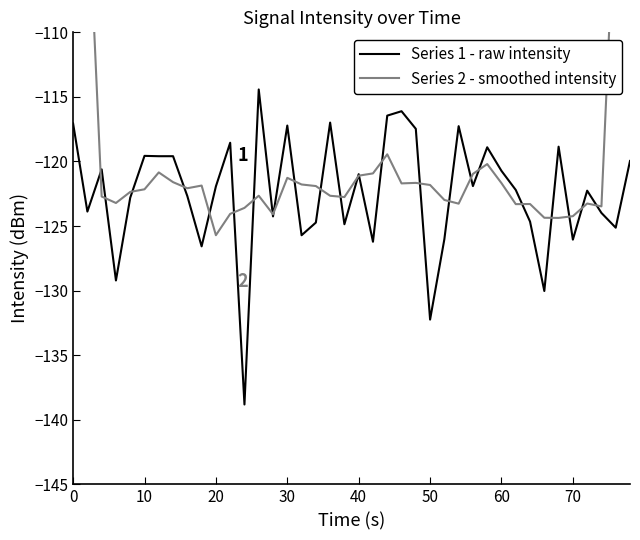

What is the lowest value of the Series 1 - raw intensity series?

-138.8